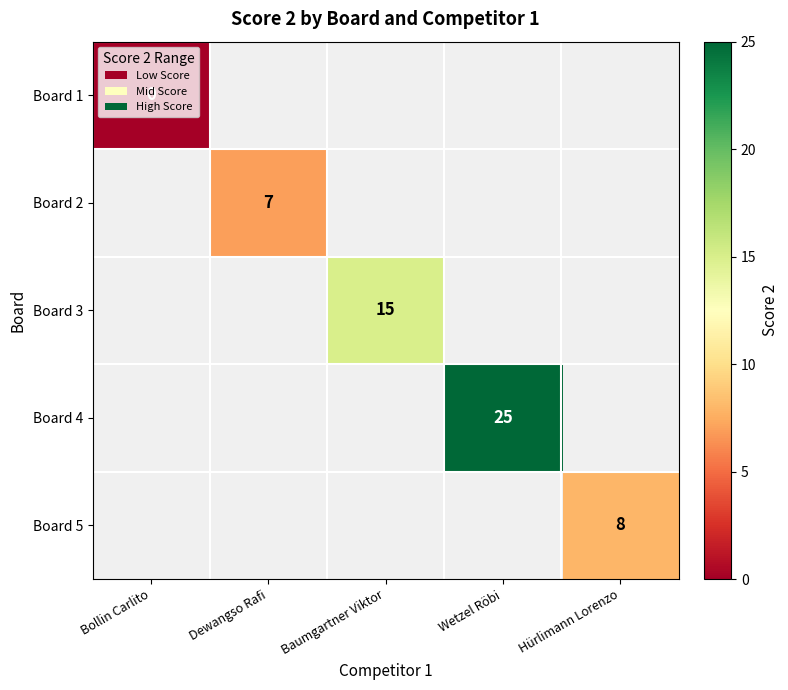

Rank the categories by Board 1 value from highest to lowest.

Bollin Carlito, Dewangso Rafi, Baumgartner Viktor, Wetzel Röbi, Hürlimann Lorenzo